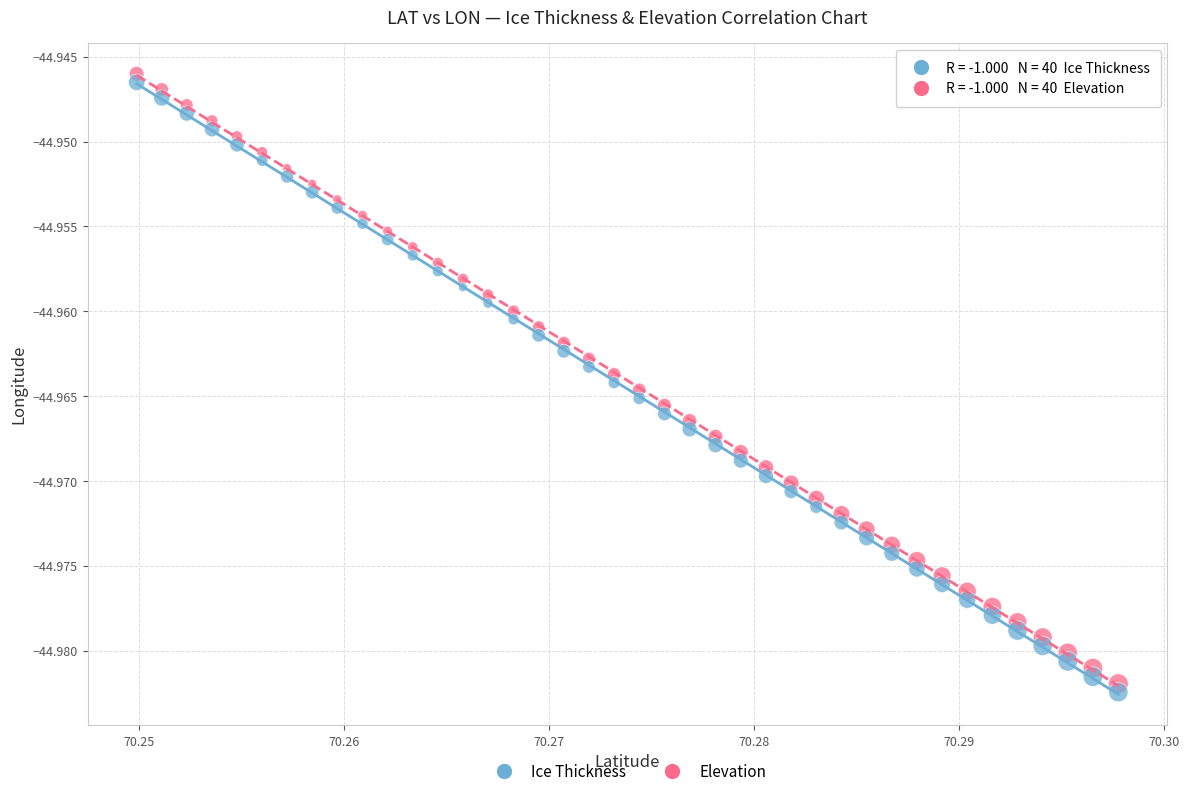

Which series contains the highest Y value?

Elevation